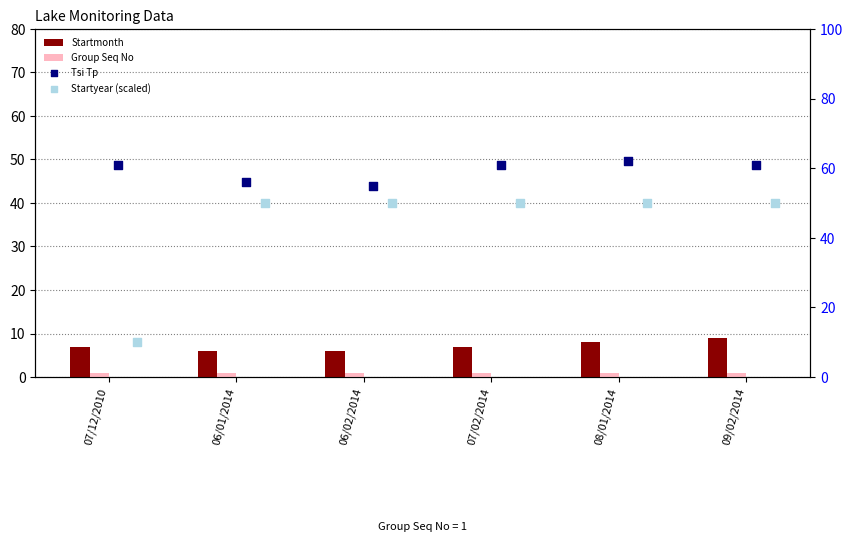

At how many categories does at least one series exceed 3?

6